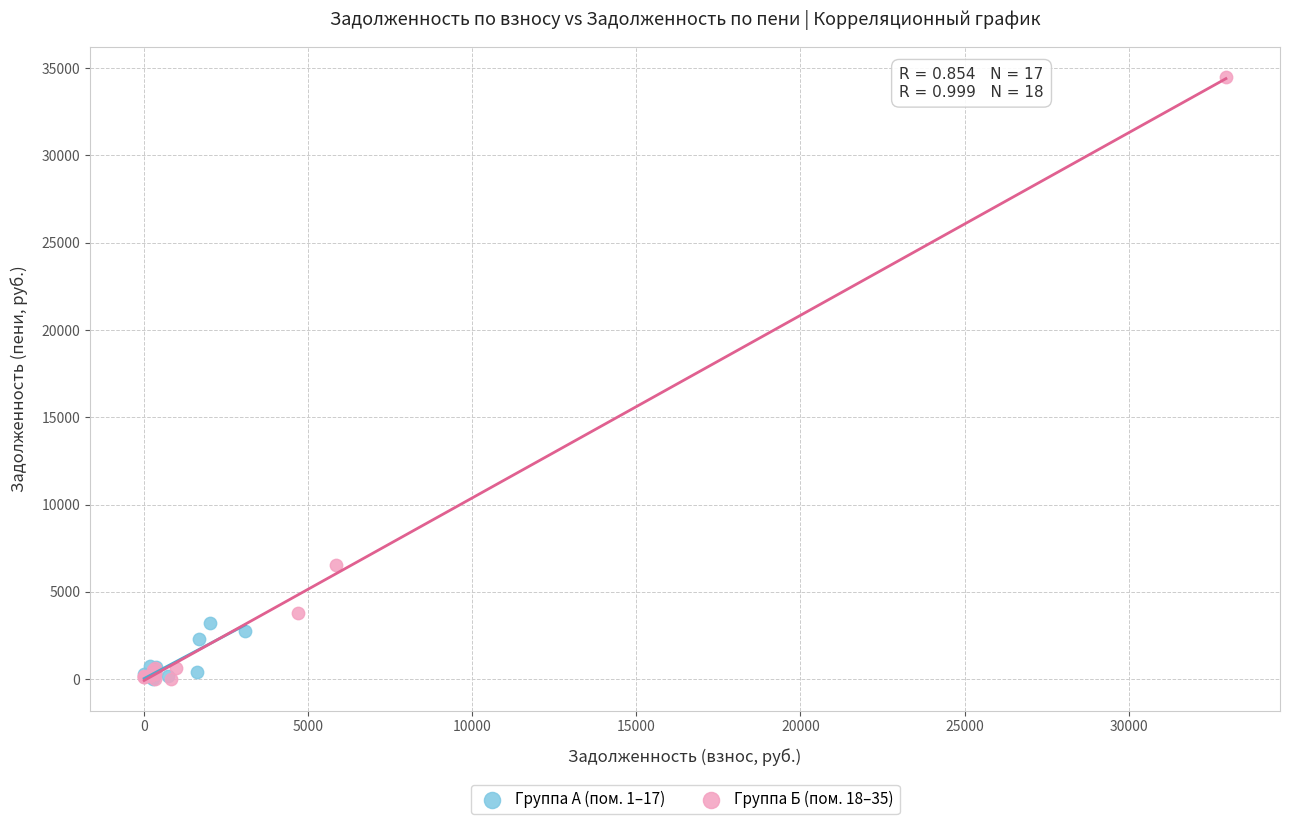

Which series contains the highest Y value?

Группа Б (пом. 18–35)